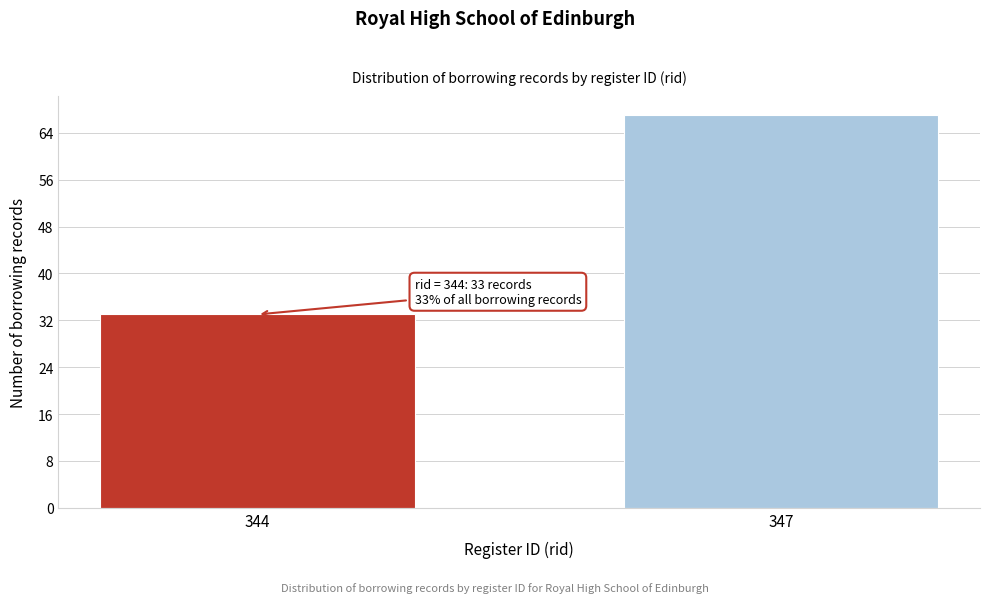

Reading left to right, what are all the values shown in this chart?

33	67